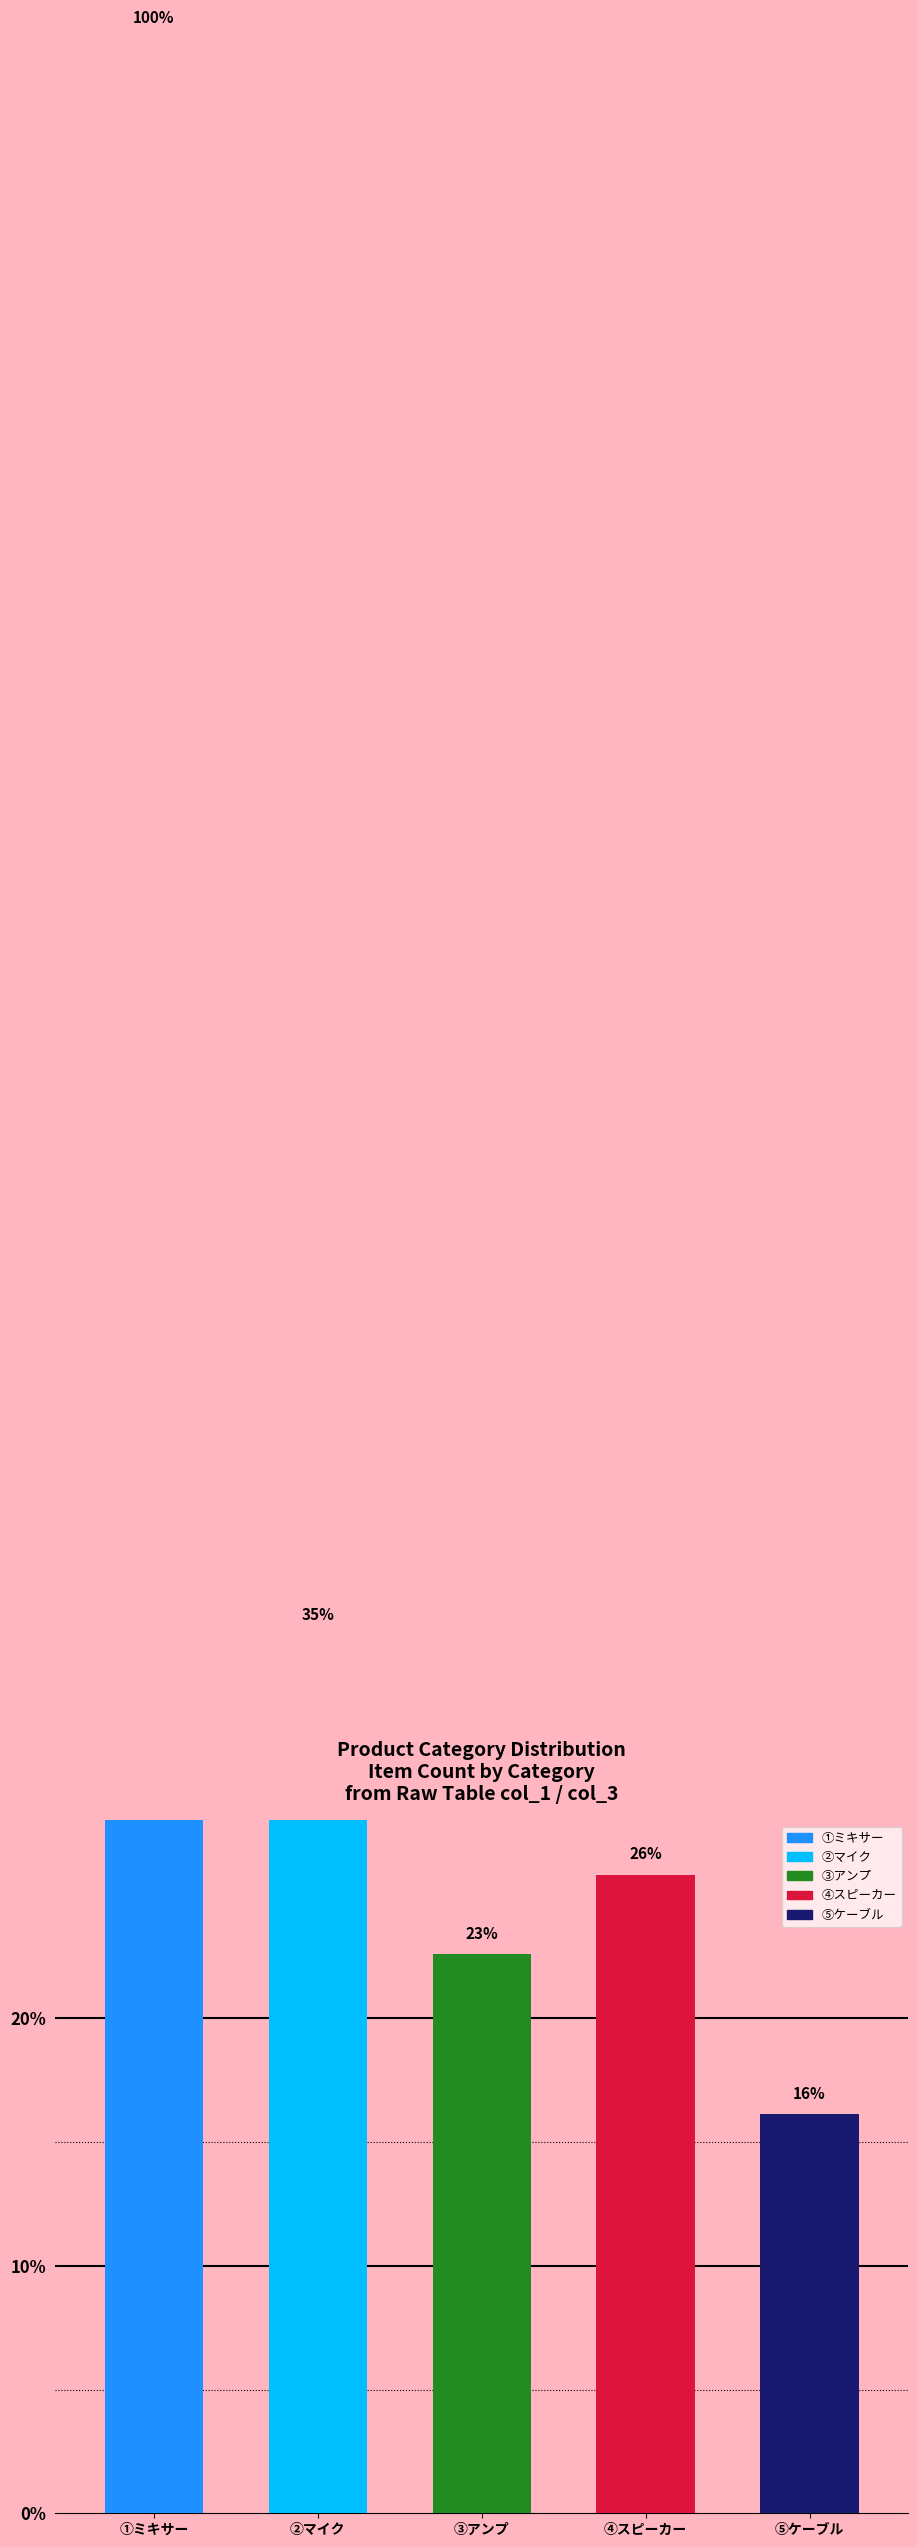

Which category has the lowest value across all series?

⑤ケーブル